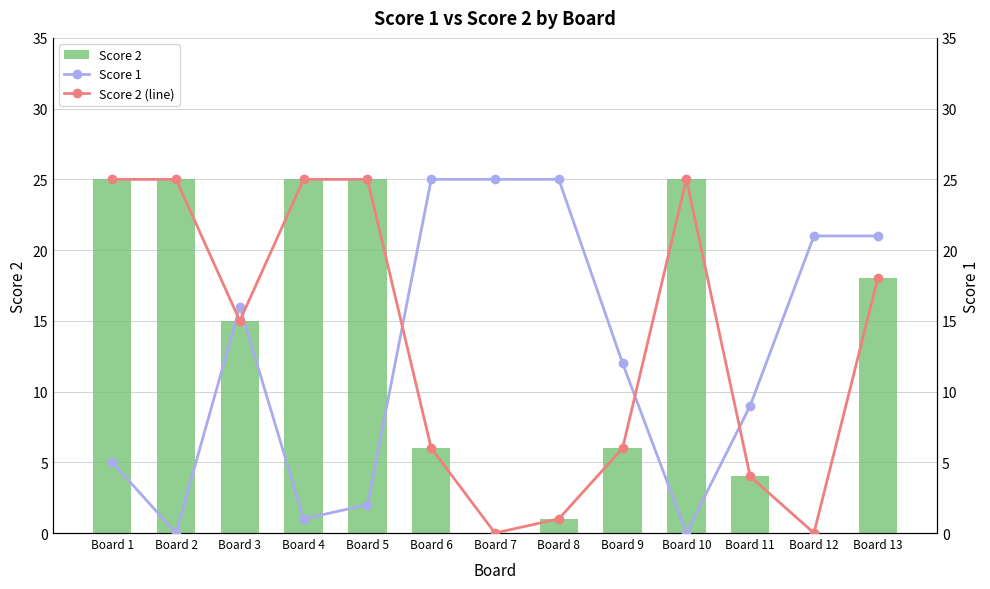

Rank the categories by Score 2 (line) value from highest to lowest.

Board 1, Board 2, Board 4, Board 5, Board 10, Board 13, Board 3, Board 6, Board 9, Board 11, Board 8, Board 7, Board 12